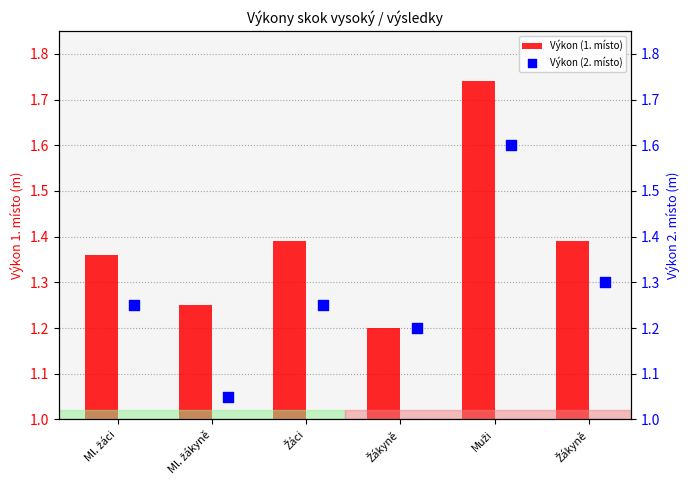

Is the value of Výkon (1. místo) at Ml. žákyně greater than the value of Výkon (2. místo) at Ml. žáci?

No